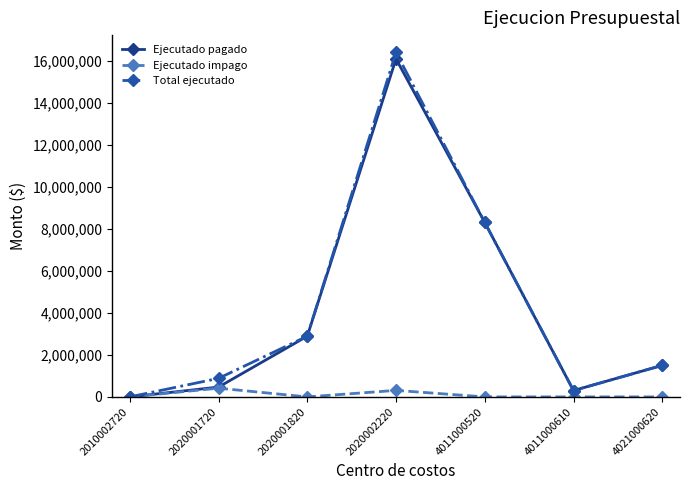

Reading left to right, list all the values displayed in this chart.

Ejecutado pagado: 2010002720=0	2020001720=467142	2020001820=2888557	2020002220=16082926	4011000520=8300345	4011000610=302655	4021000620=1500000
Ejecutado impago: 2010002720=0	2020001720=415238	2020001820=0	2020002220=309878	4011000520=0	4011000610=0	4021000620=0
Total ejecutado: 2010002720=0	2020001720=882380	2020001820=2888557	2020002220=16392804	4011000520=8300345	4011000610=302655	4021000620=1500000